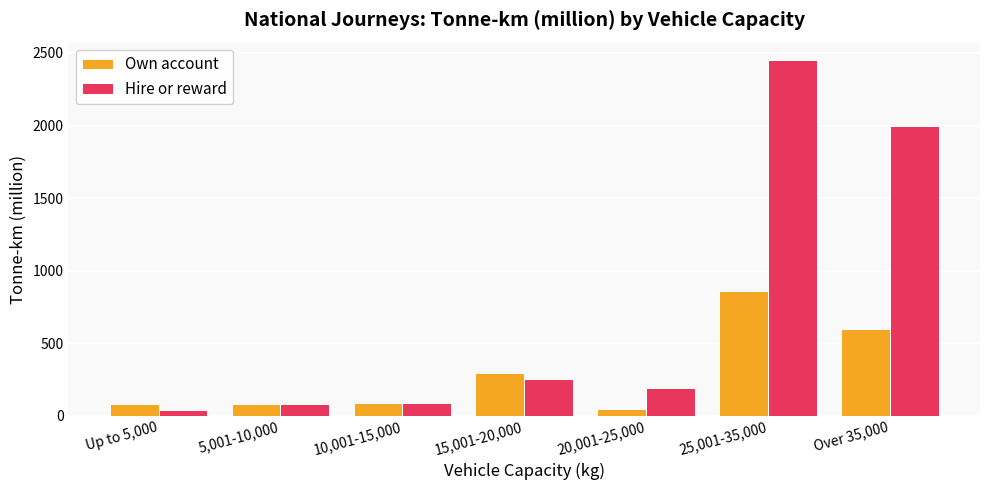

How many values in the Hire or reward series are below 192?

3